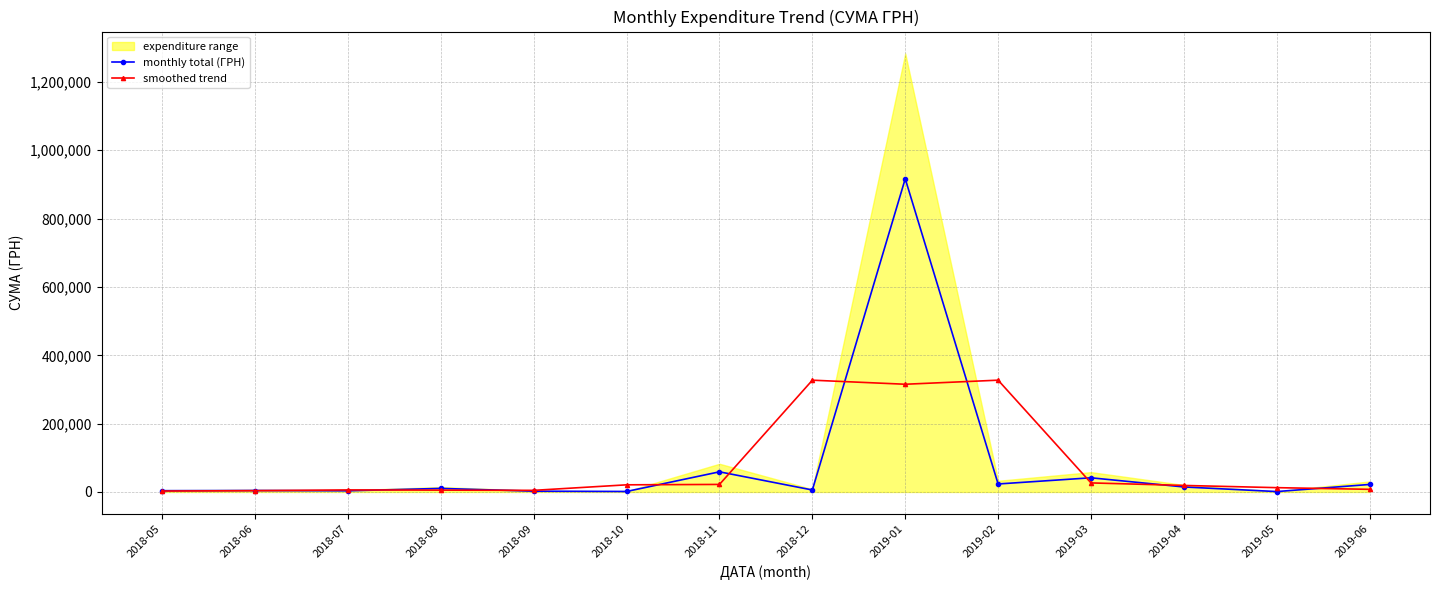

Is the value of smoothed trend at 2019-06 greater than the value of monthly total (ГРН) at 2018-11?

No